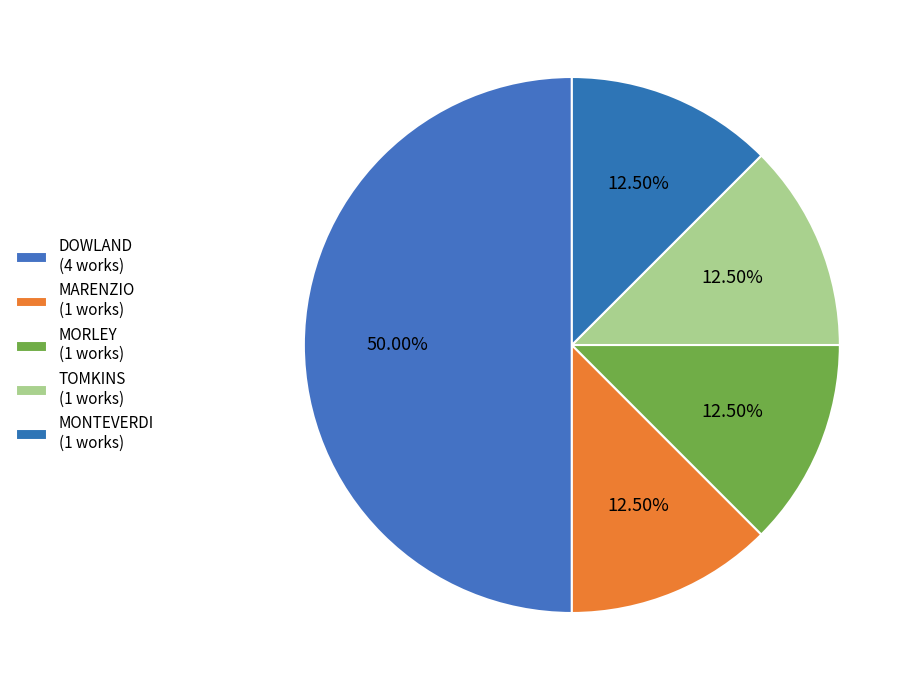

To the nearest percent, what is the average slice percentage?

20%